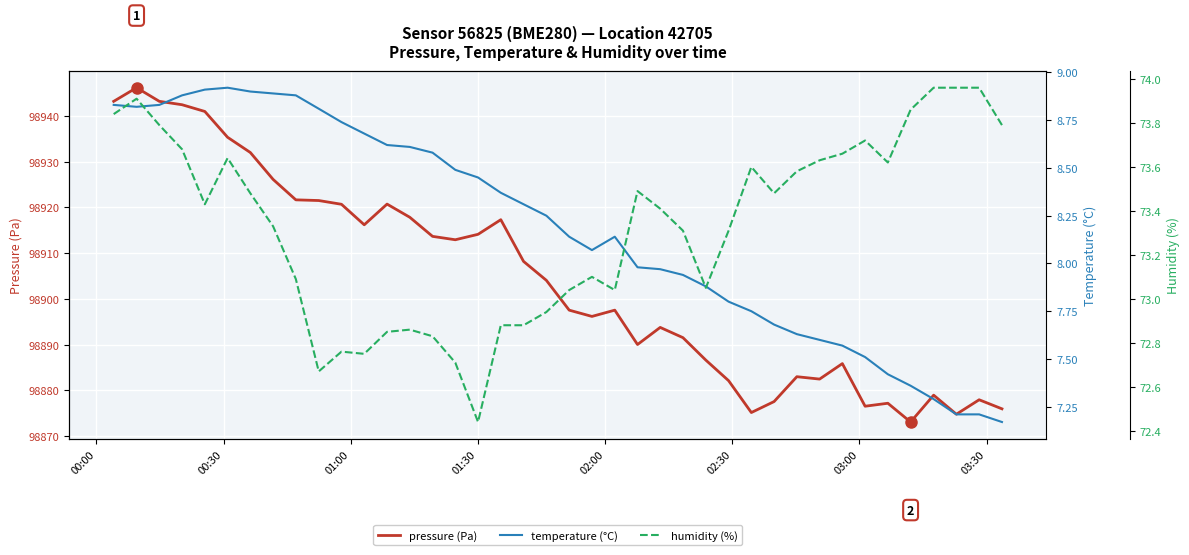

What is the highest value of the pressure (Pa) series?

98946.1